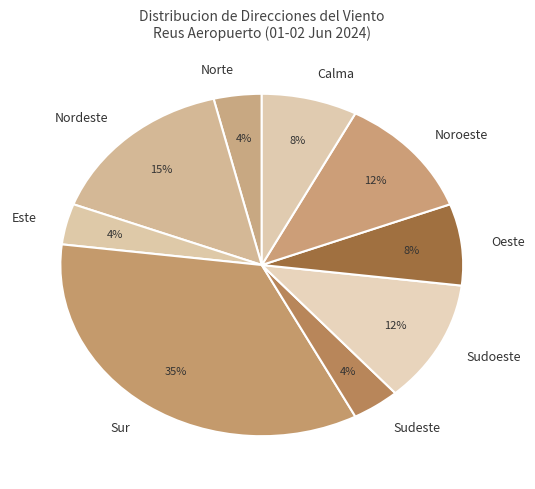

Which has a higher value, Sudoeste or Calma?

Sudoeste